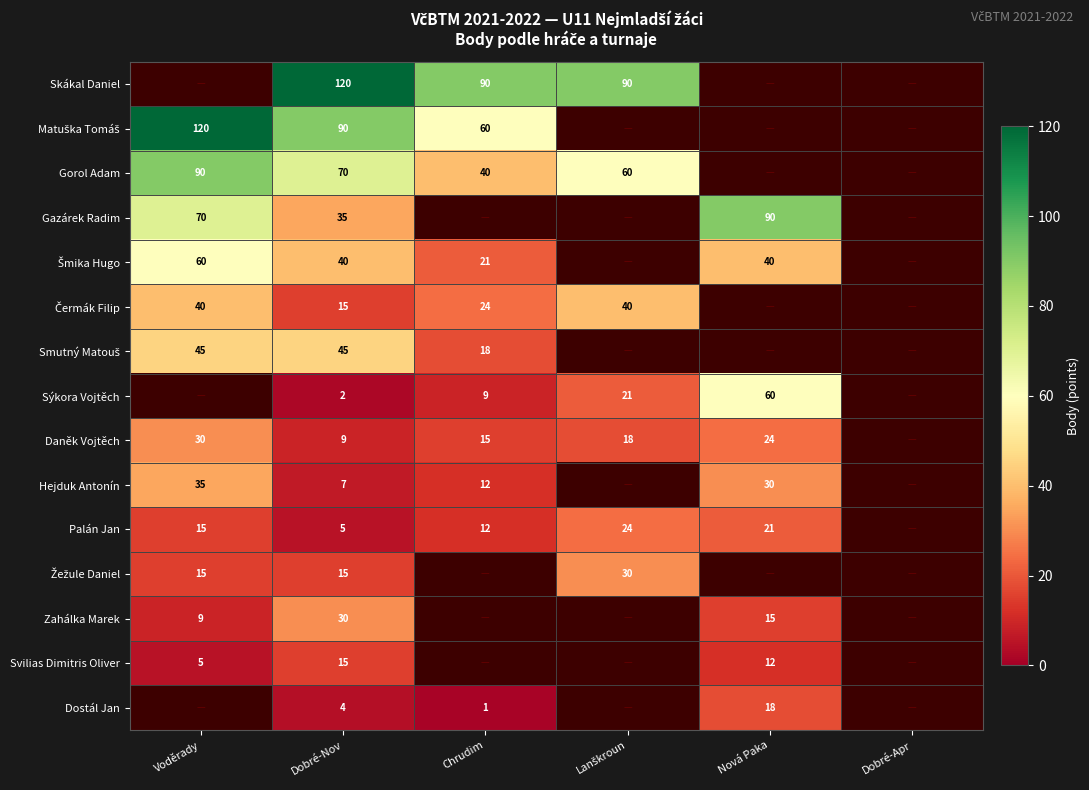

What is the difference between the Dostál Jan values at Nová Paka and Dobré-Nov?

14